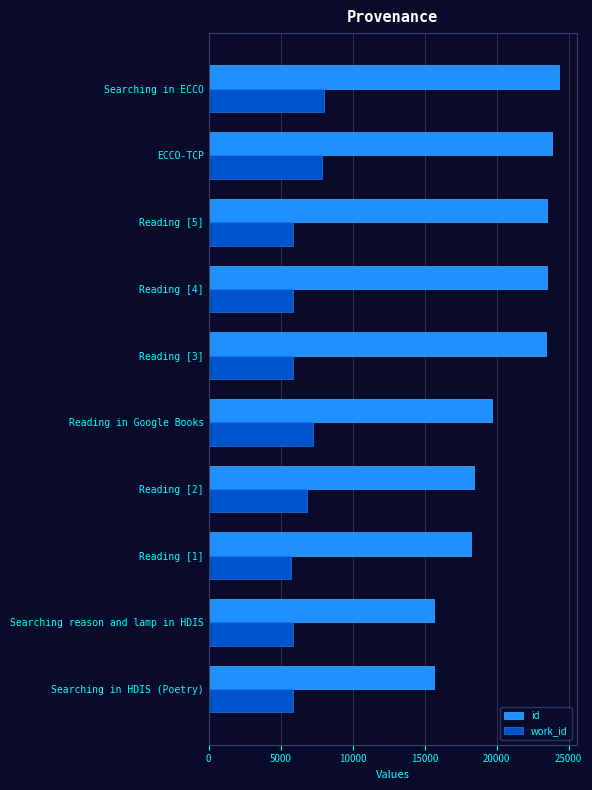

What is the sum of all id values?

206317